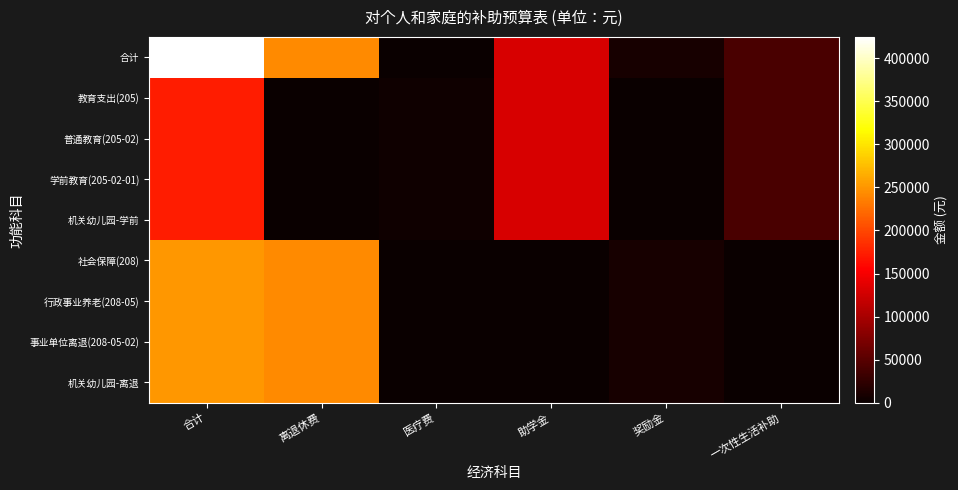

Count the number of categories in the chart.

6